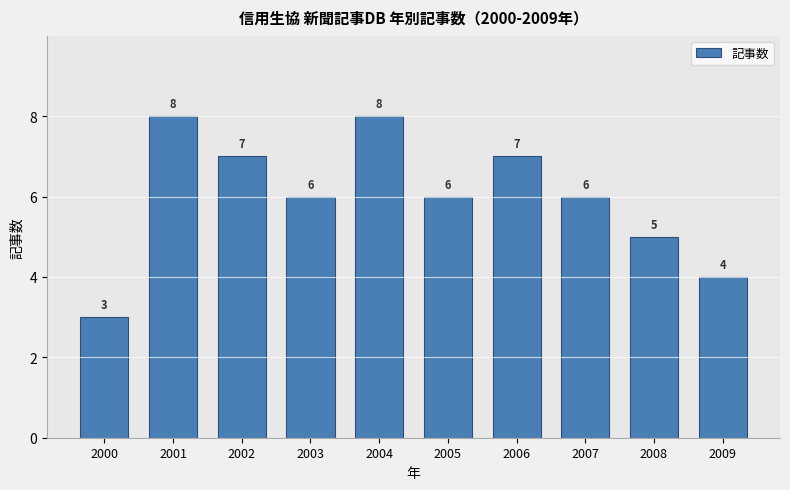

Reading left to right, transcribe all the data shown in this chart.

3	8	7	6	8	6	7	6	5	4